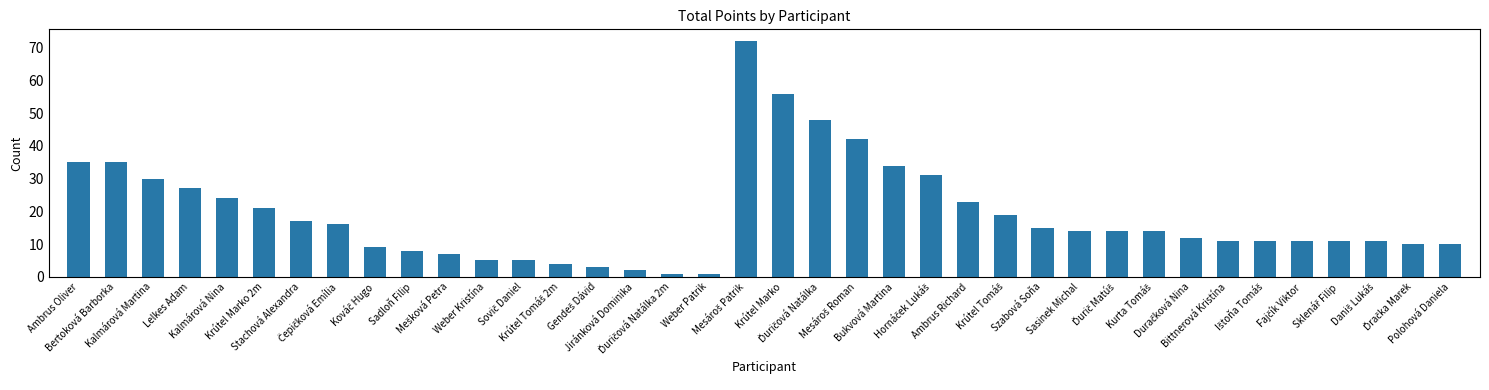

At which label does the data first exceed 14?

Ambrus Oliver